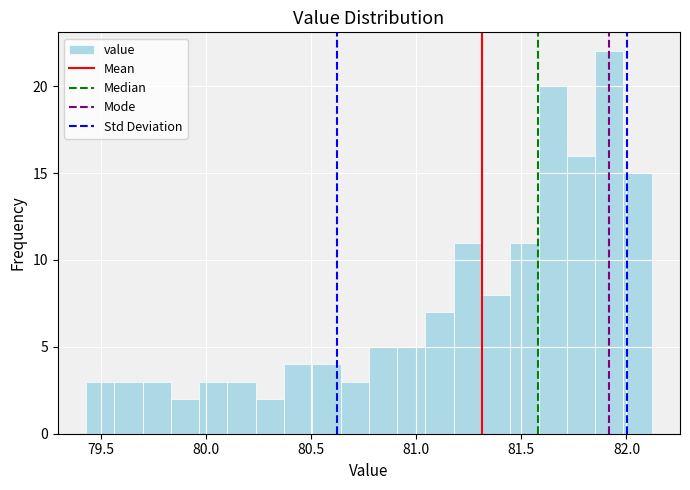

Read against the x-axis, roughly where is the centre of the tallest bar?

81.90